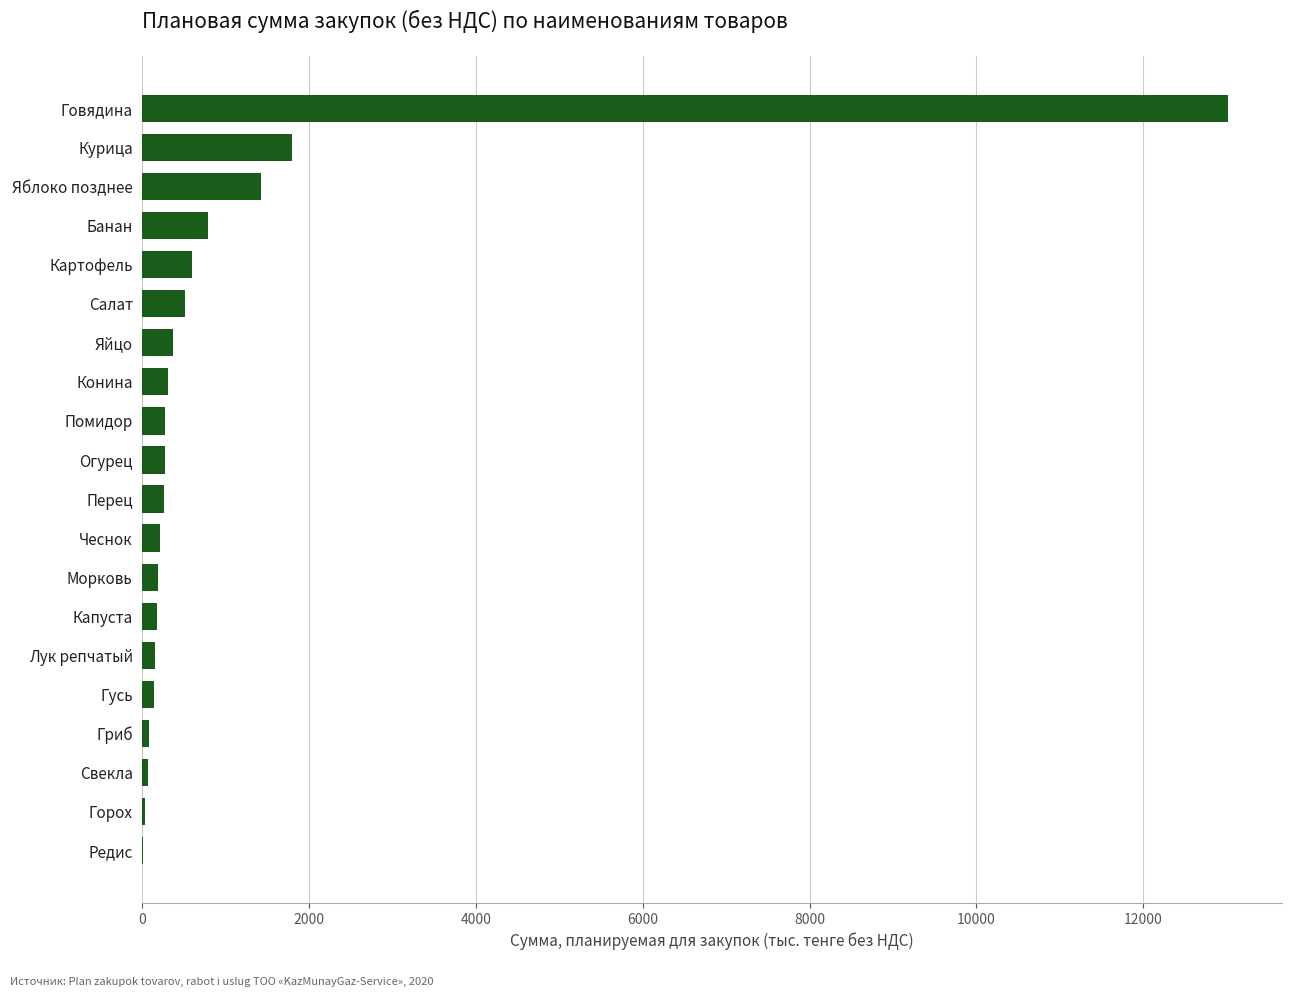

What is the maximum value shown in the chart?

13015.2